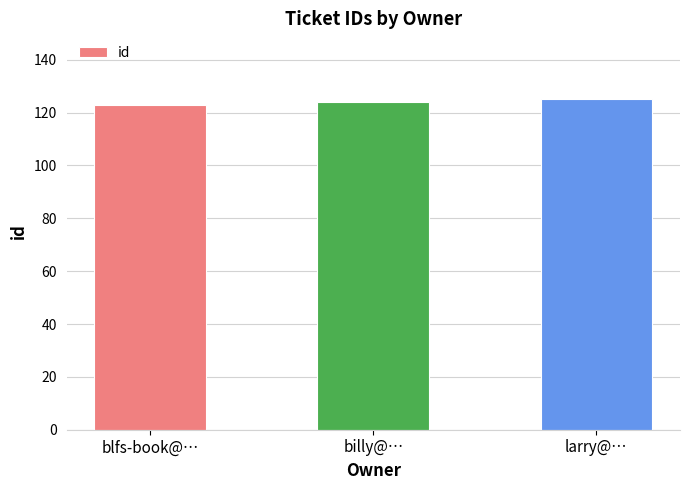

What is the average value?

124